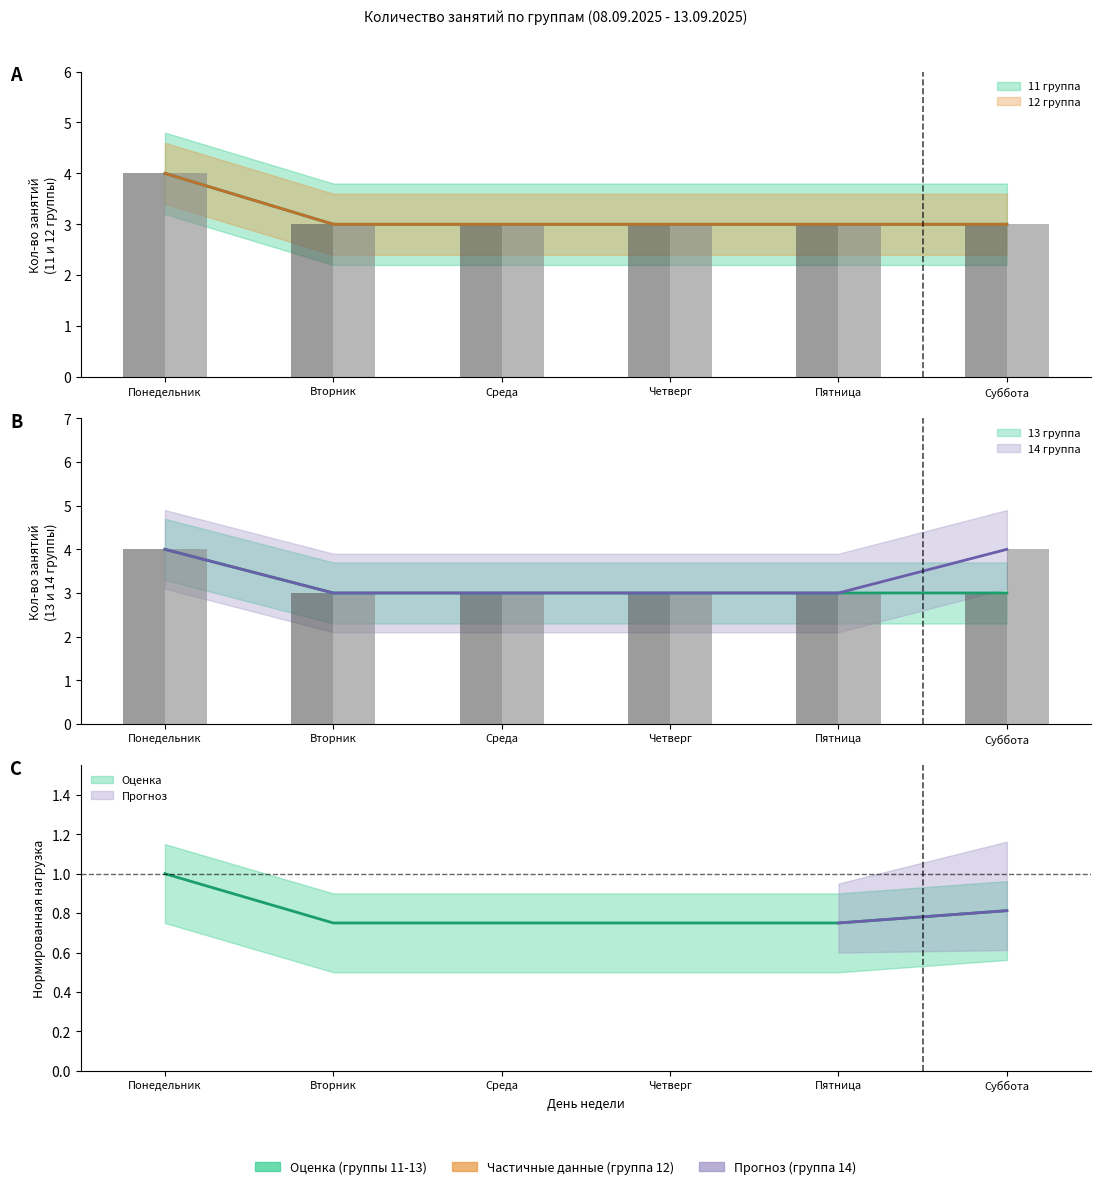

Reading right to left, list all the values displayed in this chart.

11 группа: 3	3	3	3	3	4
12 группа: 3	3	3	3	3	4
13 группа: 3	3	3	3	3	4
14 группа: 4	3	3	3	3	4